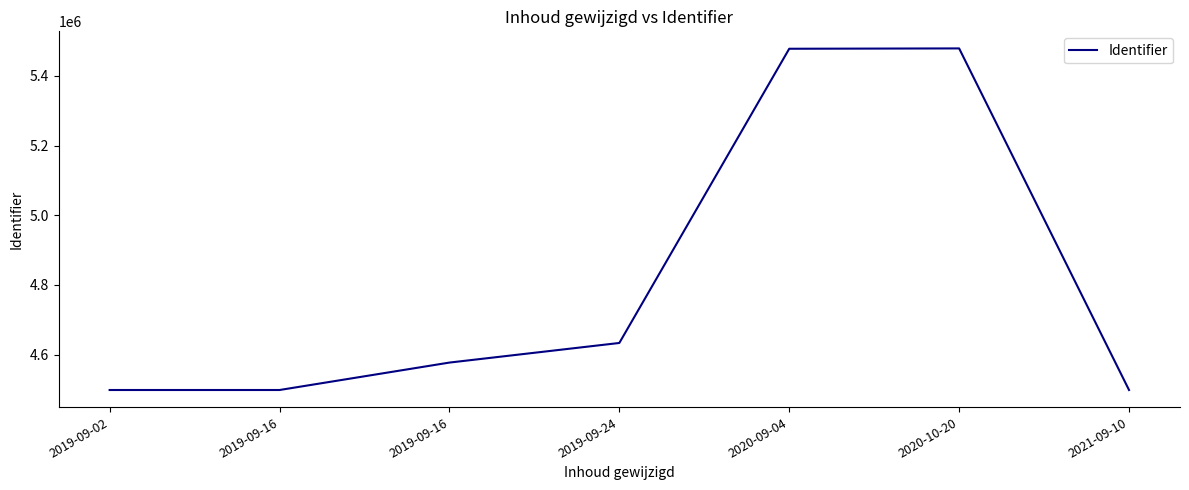

How many lines are shown in the chart?

1